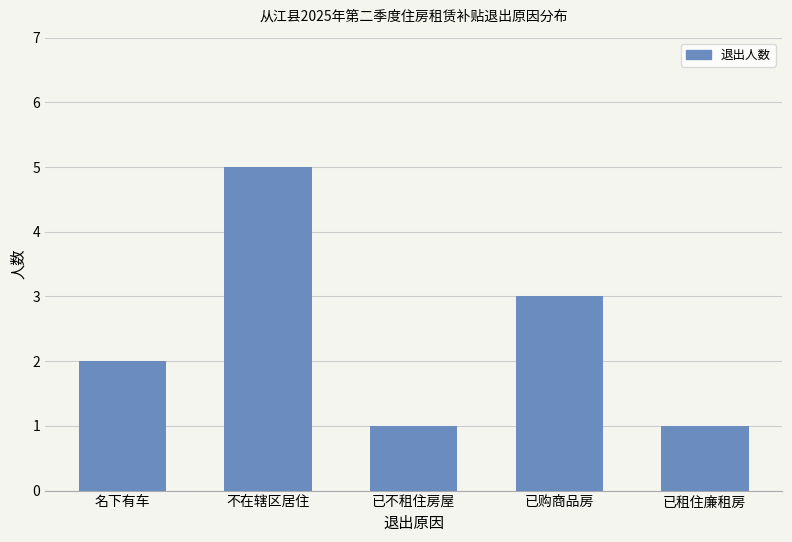

How many series are shown in this chart?

1